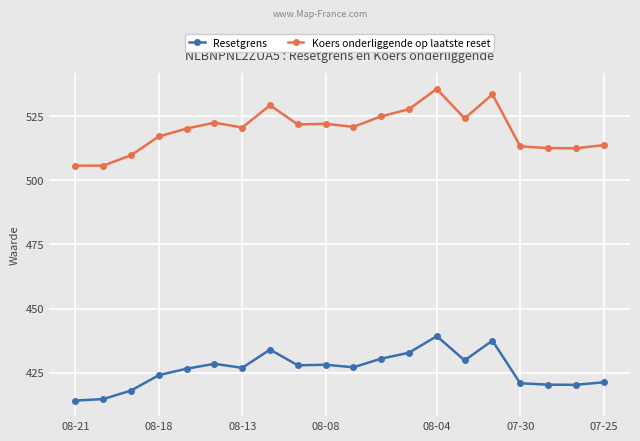

True or false: Koers onderliggende op laatste reset has more than 2 interior local peaks.

True